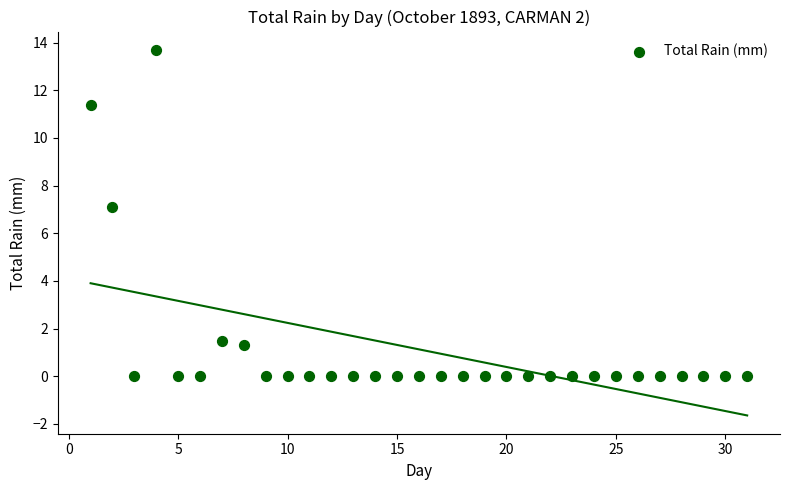

What is the range of Y values (max minus min)?

13.7